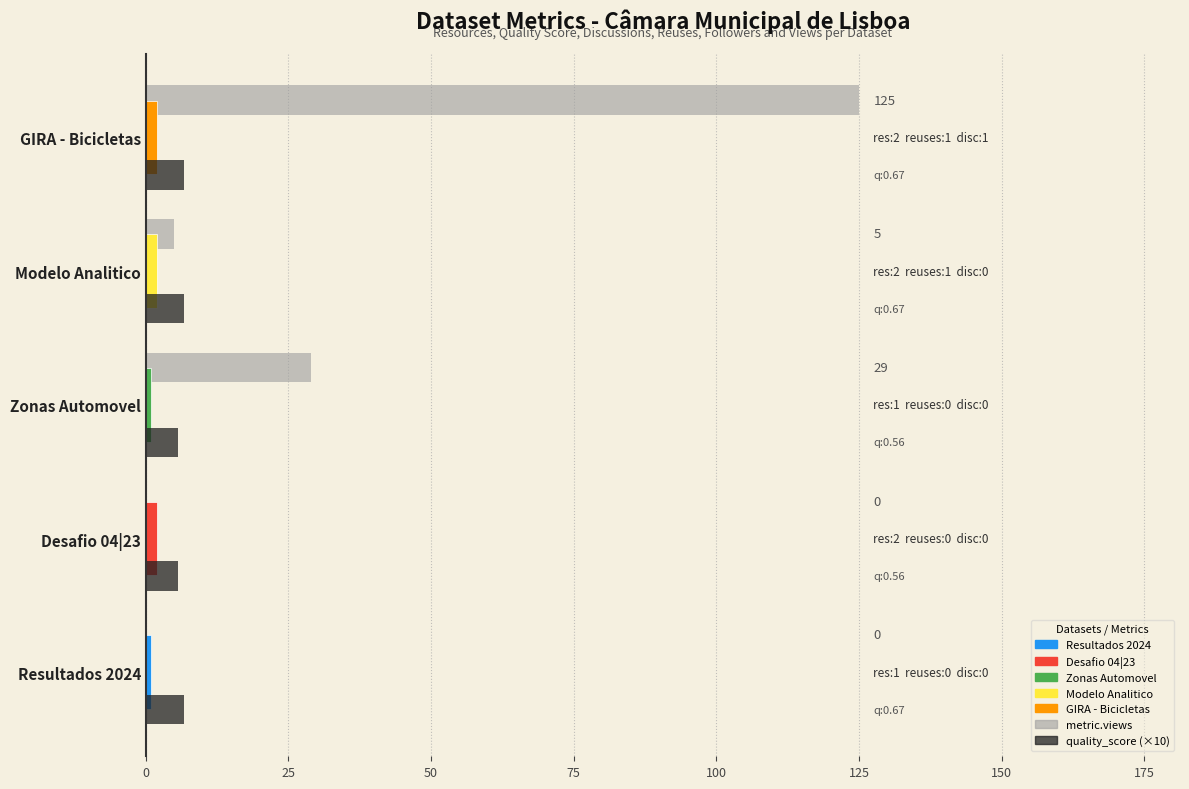

At which category is the sum across all series the highest?

GIRA - Bicicletas